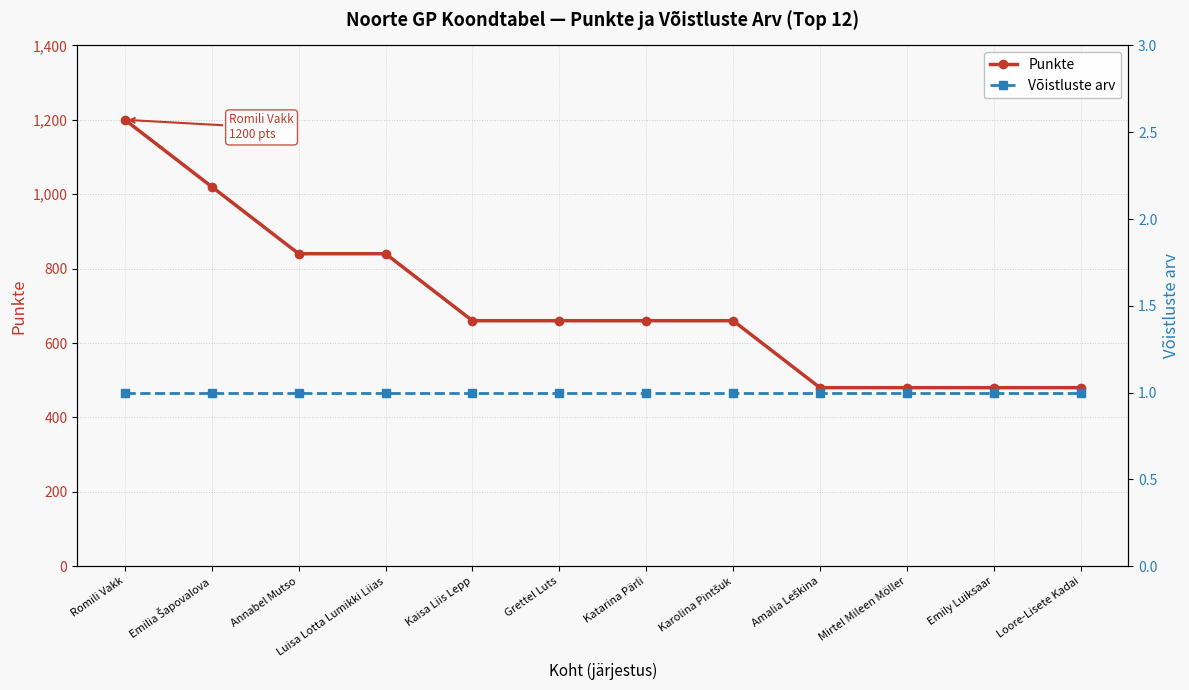

True or false: Võistluste arv has more than 1 interior local peaks.

False